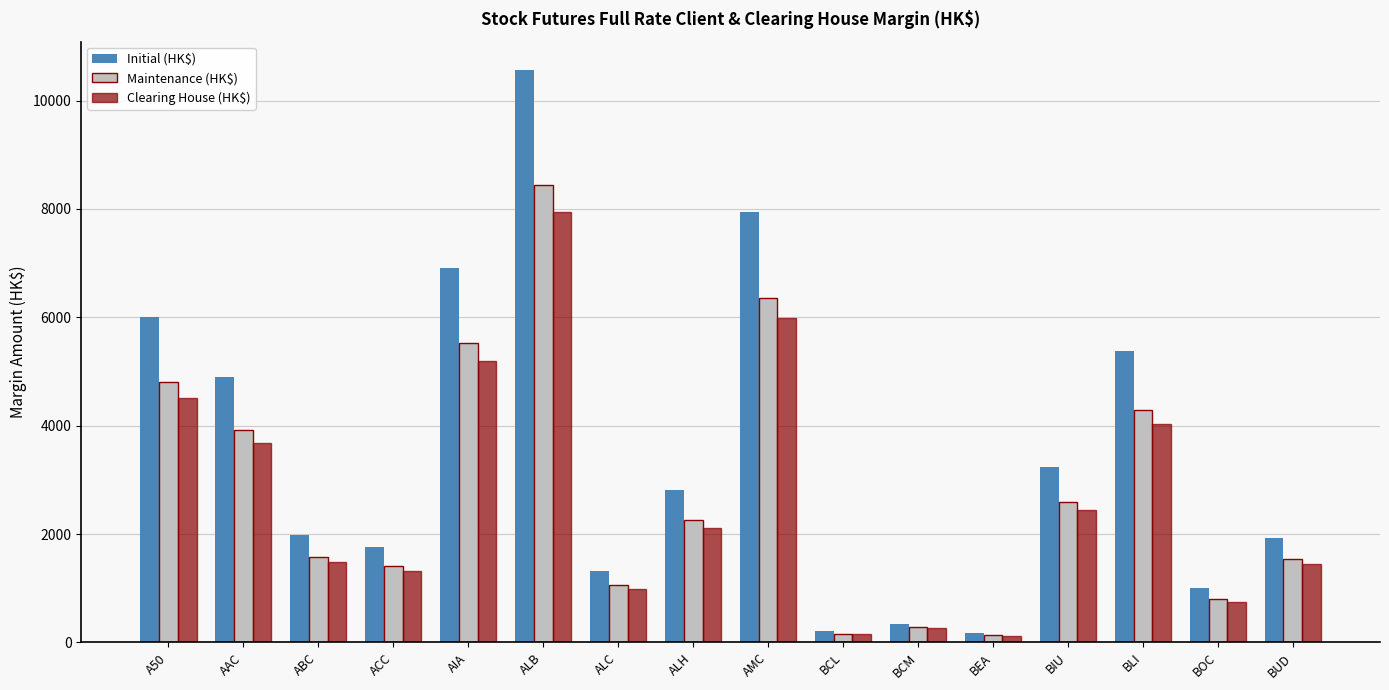

What is the highest value of the Clearing House (HK$) series?

7940